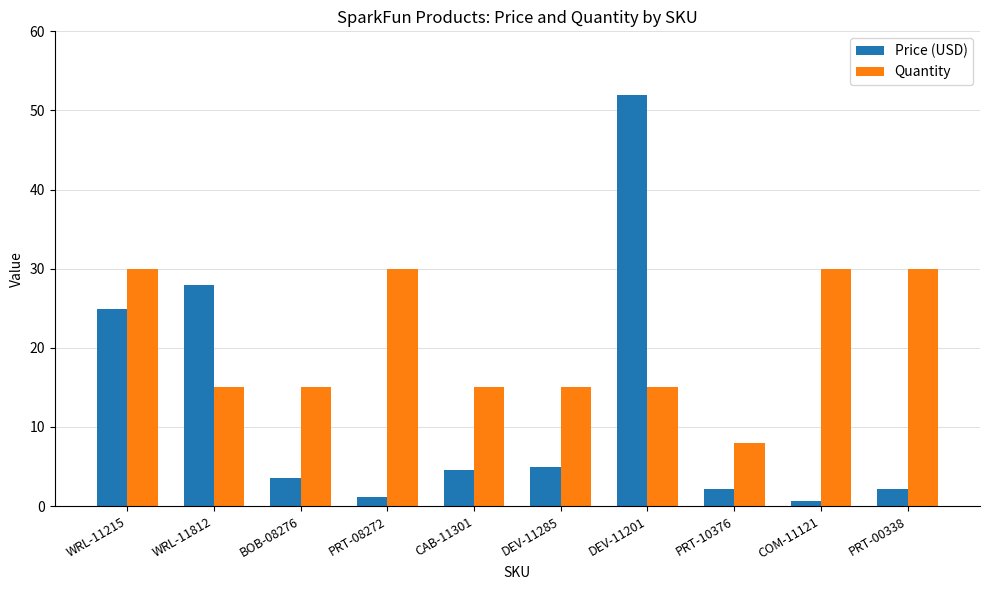

At which category is the sum across all series the highest?

DEV-11201